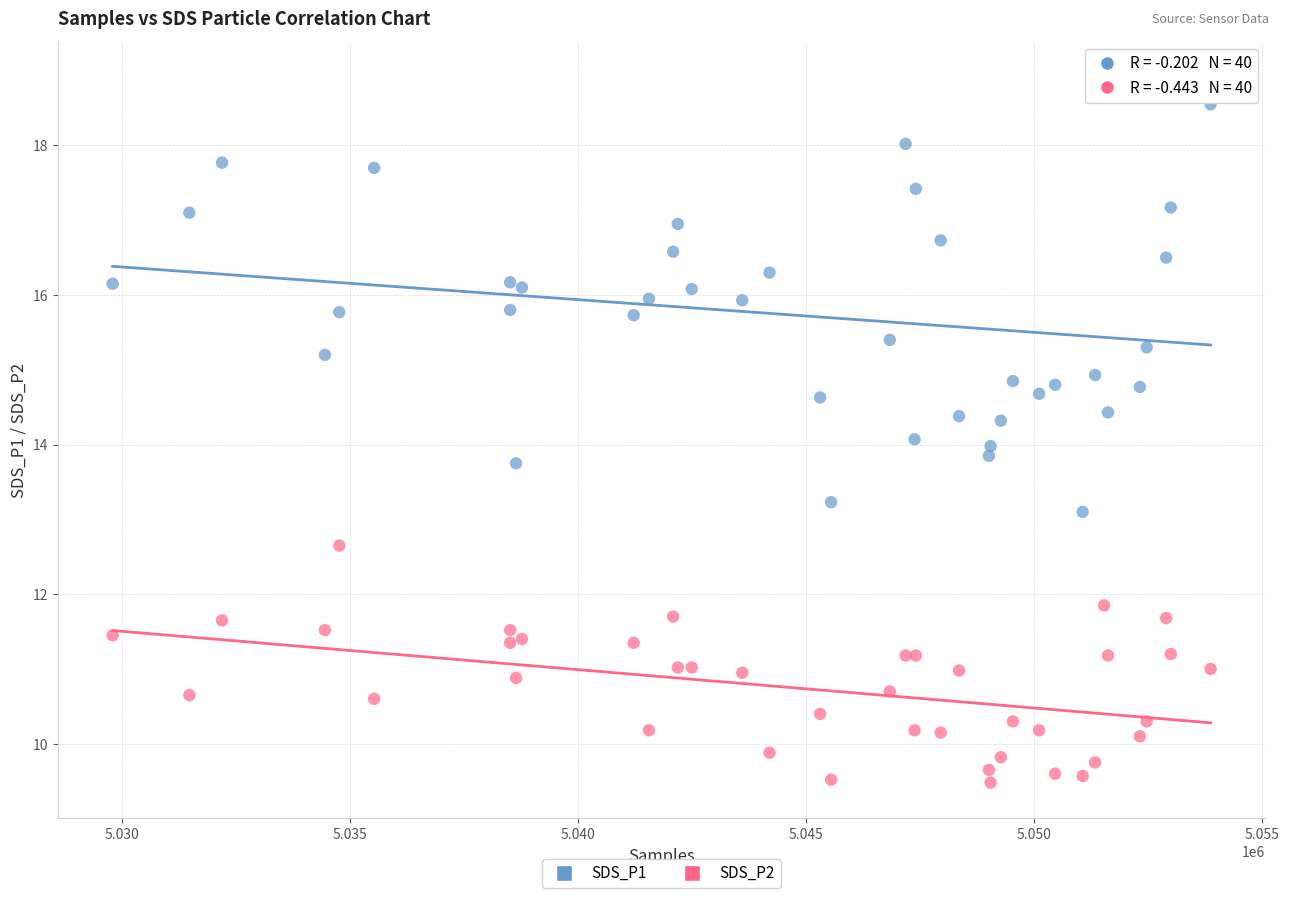

Which series reaches the maximum Y coordinate?

SDS_P1